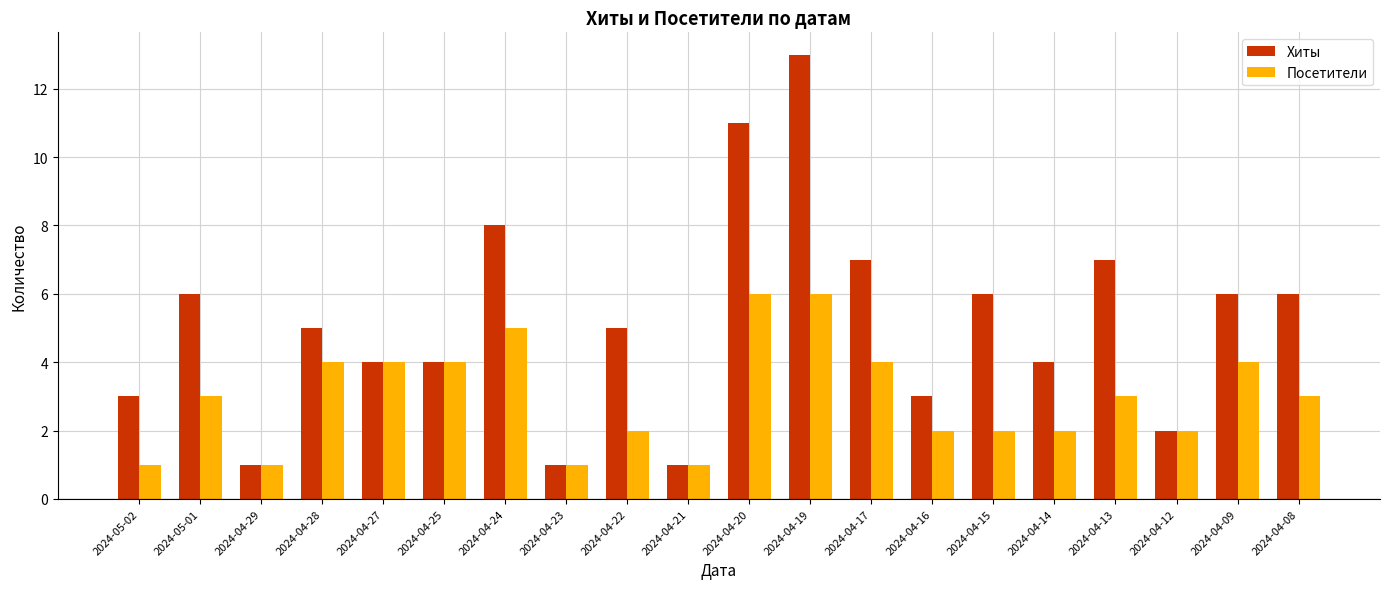

Reading right to left, list all the values displayed in this chart.

Хиты: 6	6	2	7	4	6	3	7	13	11	1	5	1	8	4	4	5	1	6	3
Посетители: 3	4	2	3	2	2	2	4	6	6	1	2	1	5	4	4	4	1	3	1